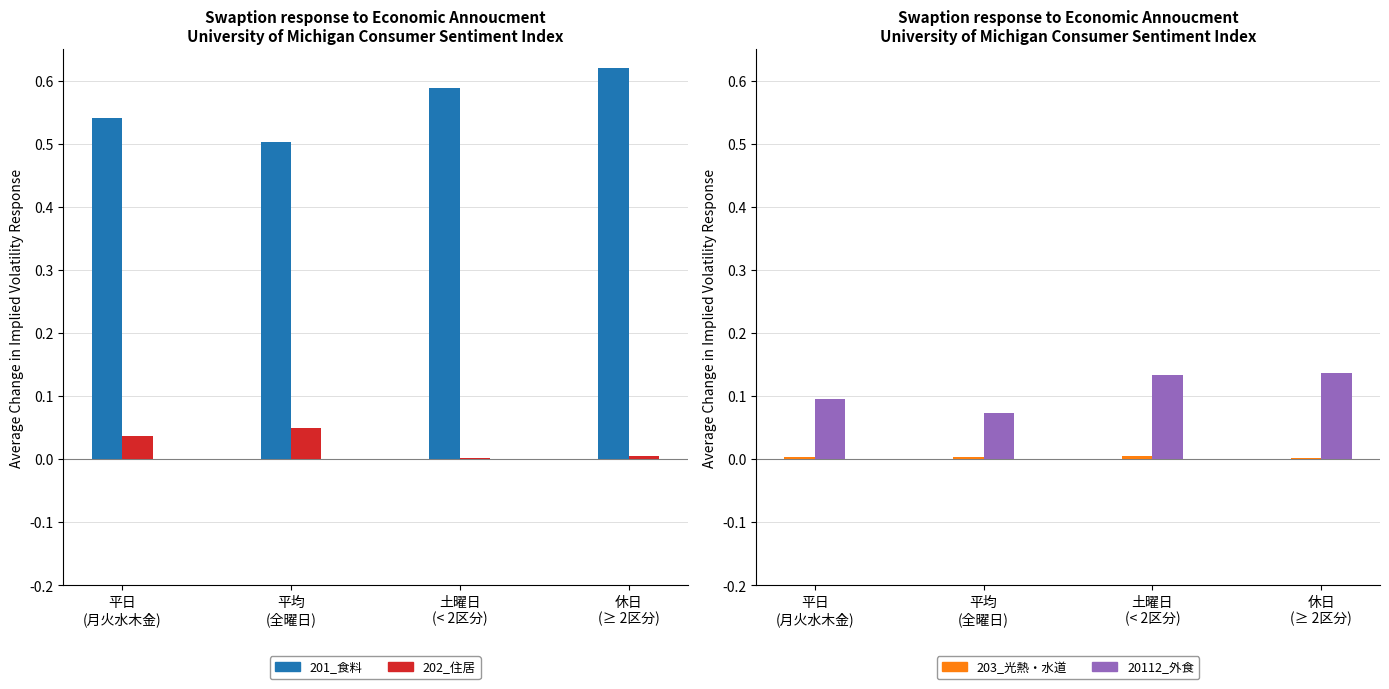

How many 20112_外食 values are between 0 and 1?

4